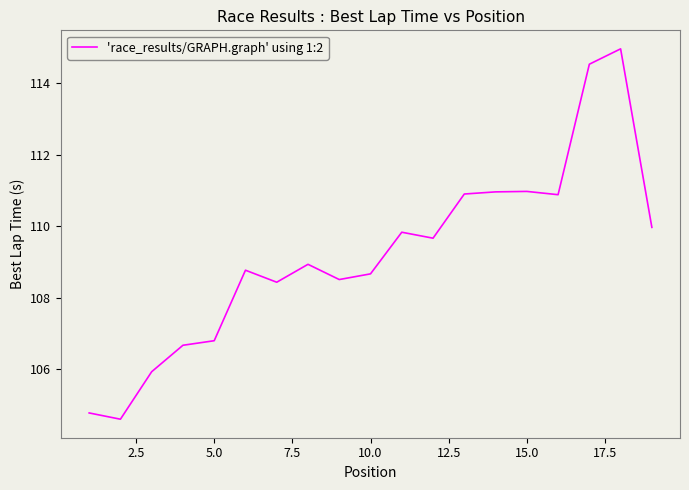

What is the minimum value shown in the chart?

104.6